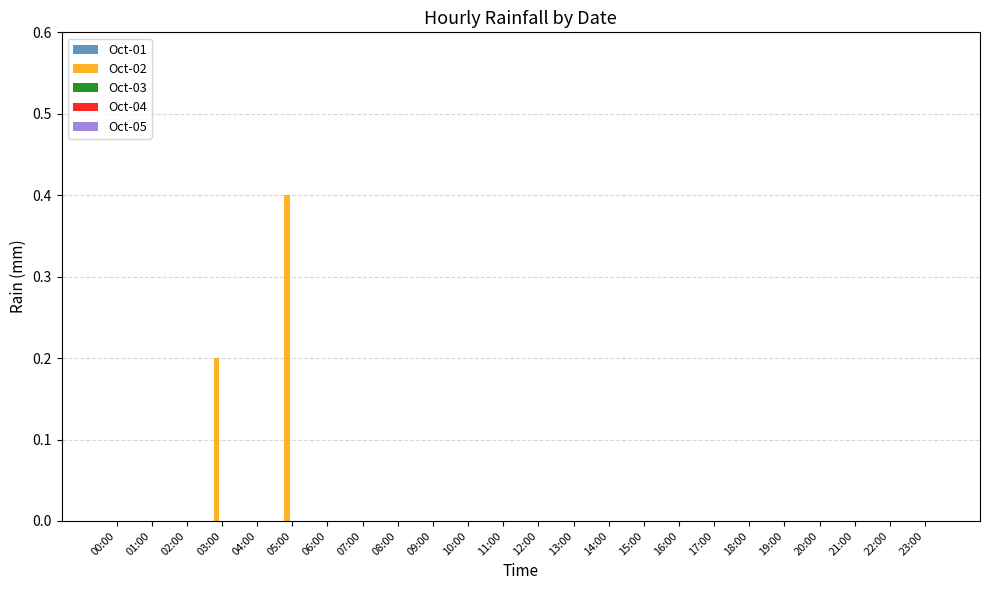

What is the maximum value shown in the chart?

0.4